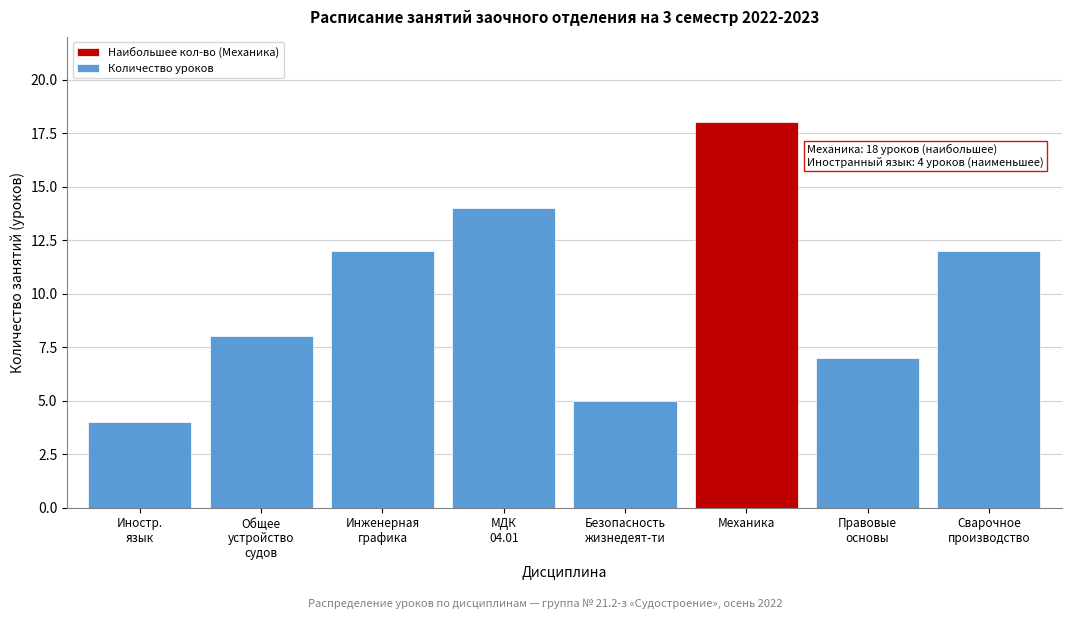

Reading left to right, extract all data points from this chart.

4	8	12	14	5	18	7	12